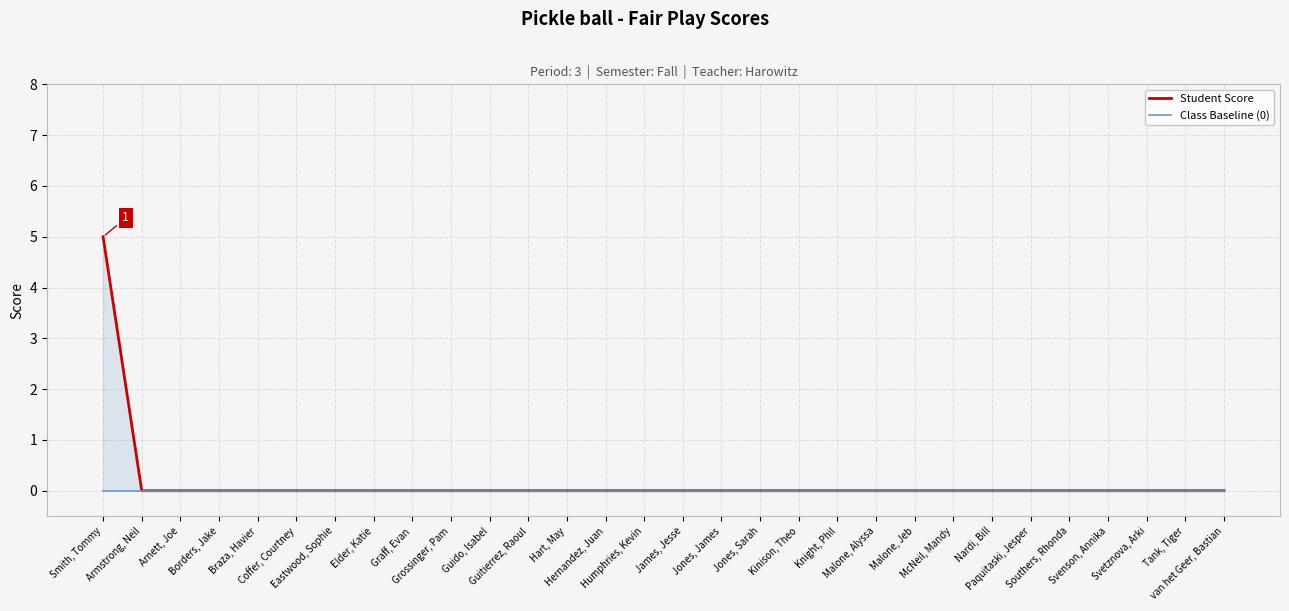

True or false: Student Score has a value of 0 at Malone, Alyssa.

True